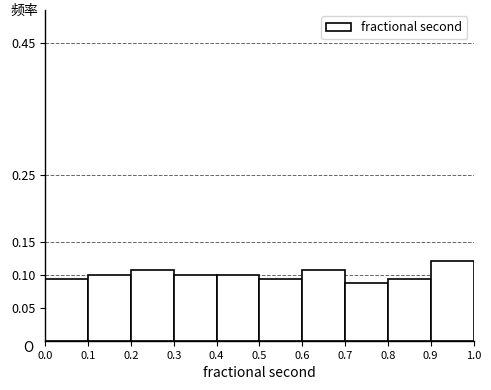

What is the height of the bar covering 0.5 to 0.6 on the x-axis? The values are not printed on the chart, so give them approximately, as read against the axis.

0.095